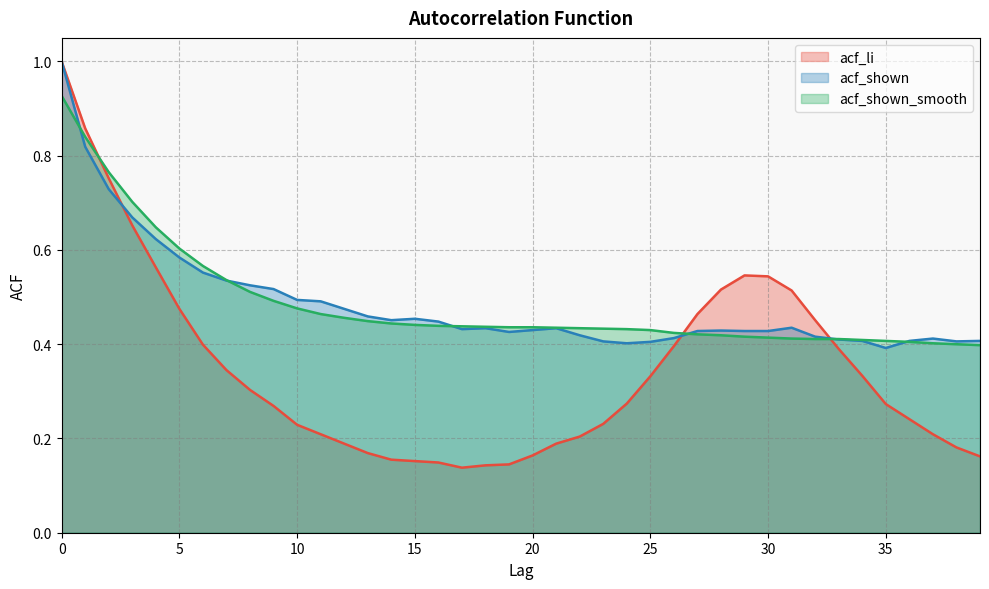

How many series are shown in this chart?

3